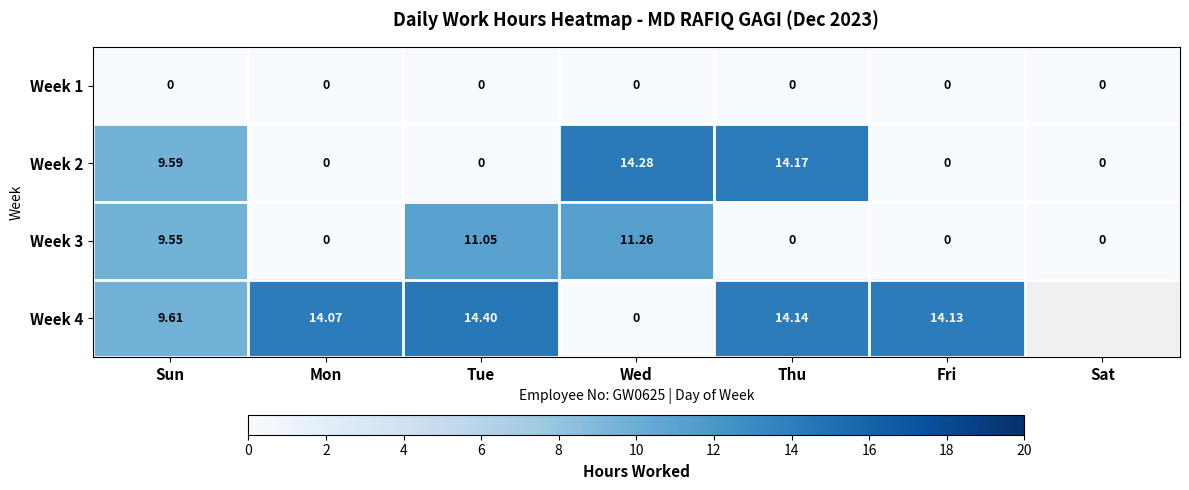

What is the difference between the Week 2 values at Thu and Sat?

14.2